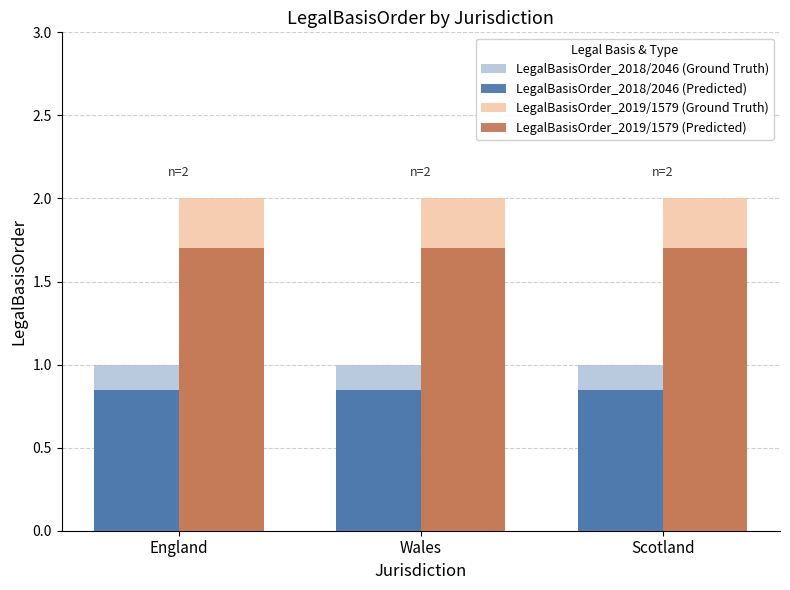

List the series in order of their peak value, lowest first.

LegalBasisOrder_2018/2046 (Predicted), LegalBasisOrder_2018/2046 (Ground Truth), LegalBasisOrder_2019/1579 (Predicted), LegalBasisOrder_2019/1579 (Ground Truth)